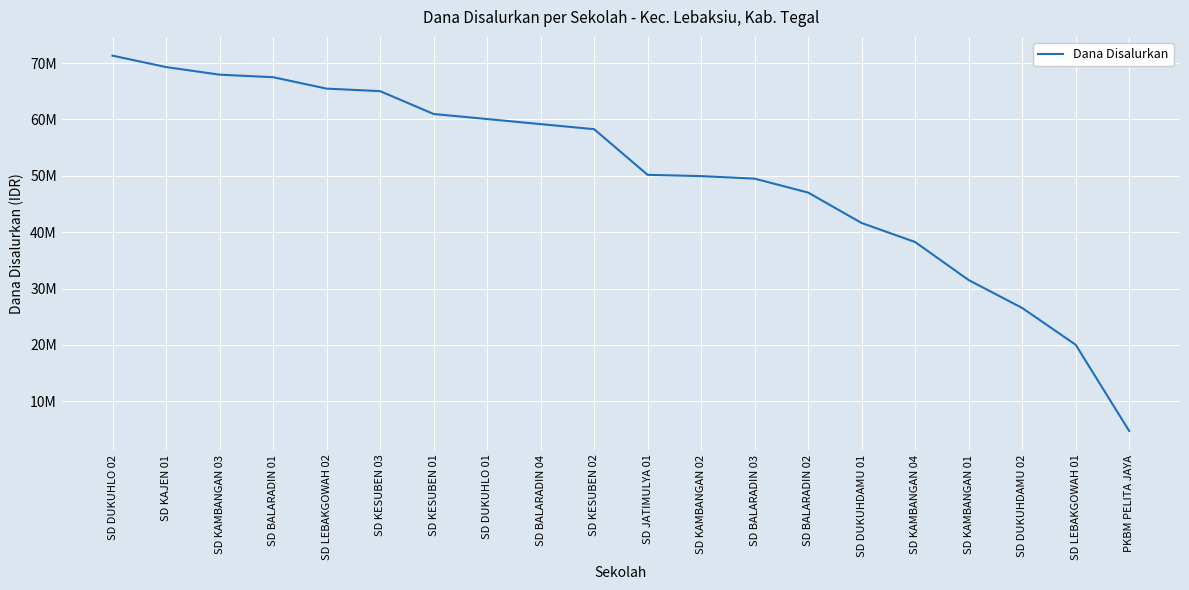

What is the label of the 17th point from the left?

SD KAMBANGAN 01